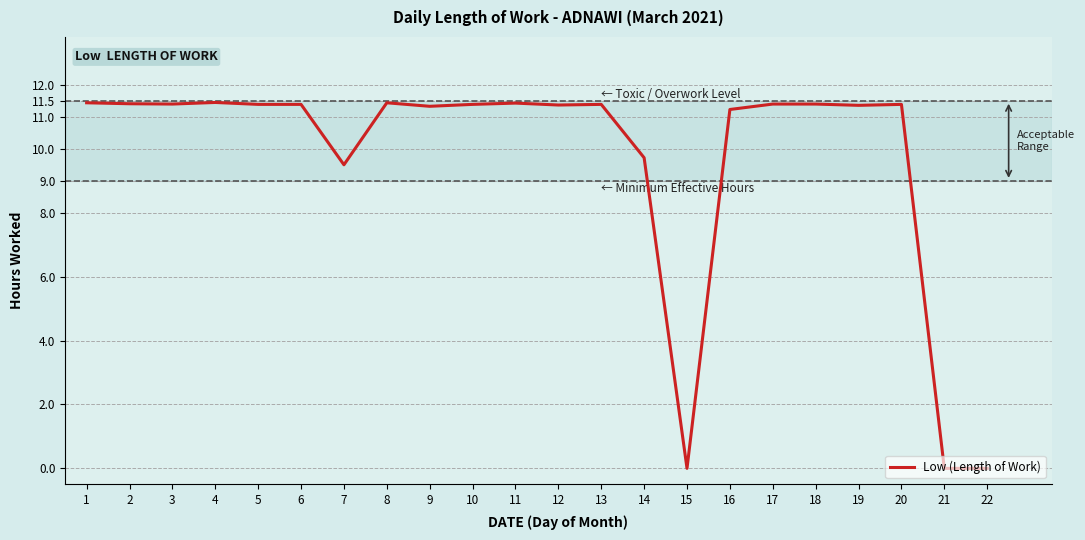

Between 14 and 19, which is larger?

19